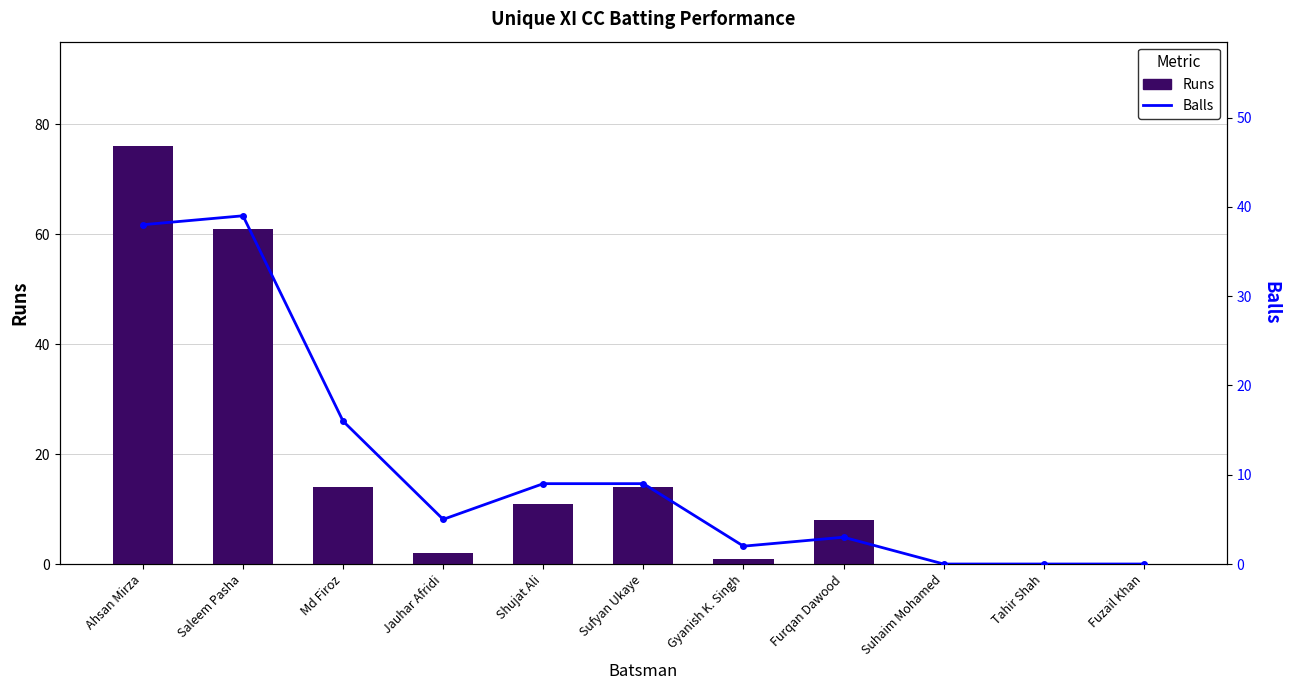

How many data points in Balls are less than 5?

5